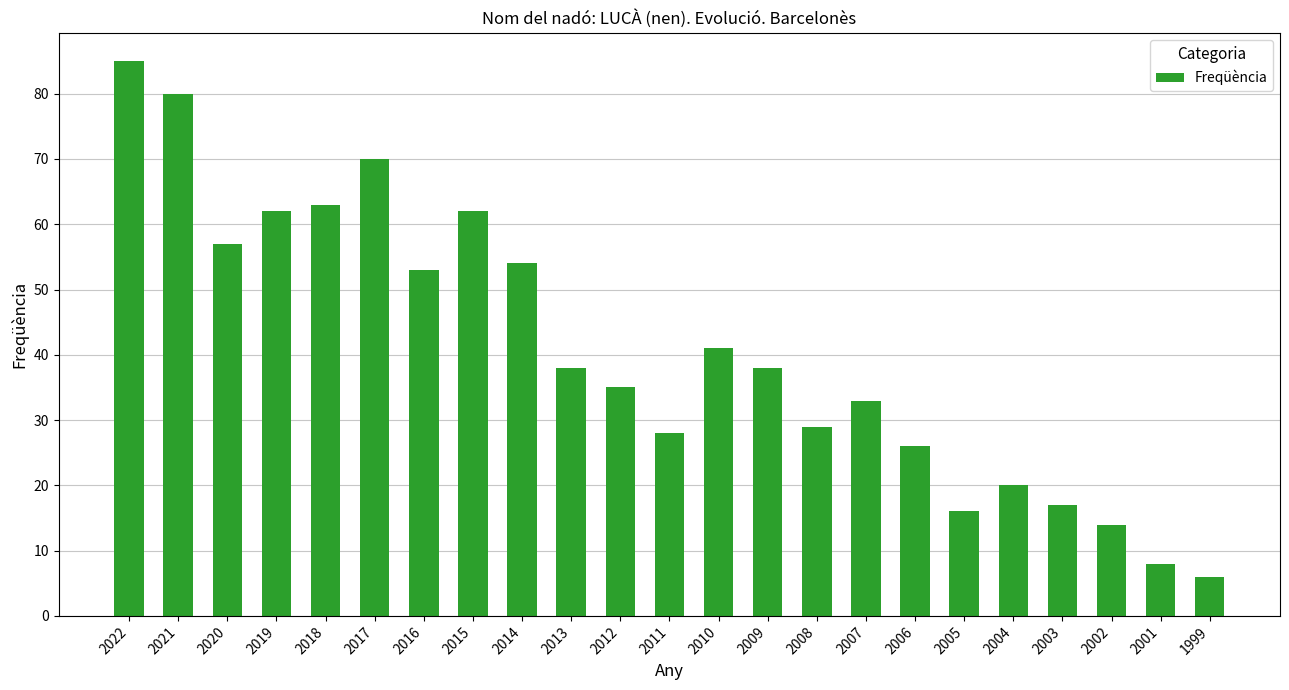

How many data points does each series have?

23